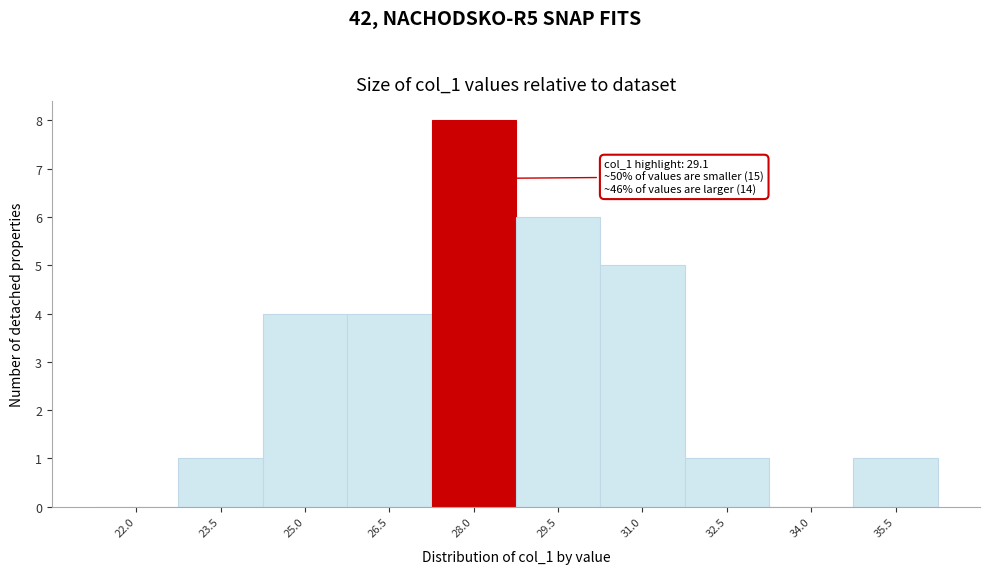

Reading left to right, what are all the values shown in this chart?

22.0=0	23.5=1	25.0=4	26.5=4	28.0=8	29.5=6	31.0=5	32.5=1	34.0=0	35.5=1